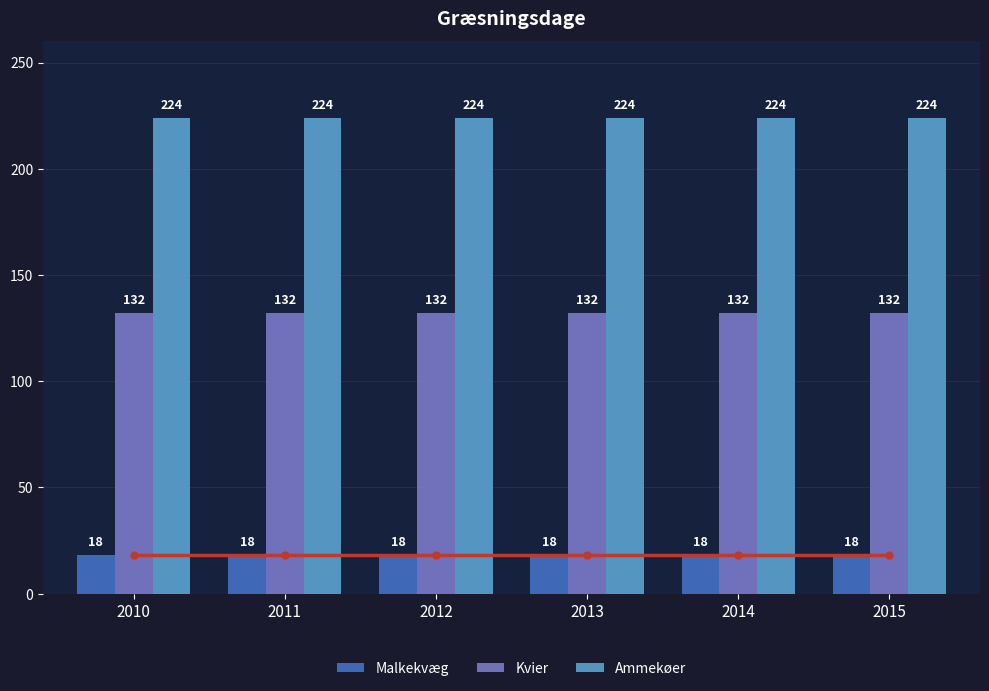

The Ammekøer series shows 224 at 2013. True or false?

True